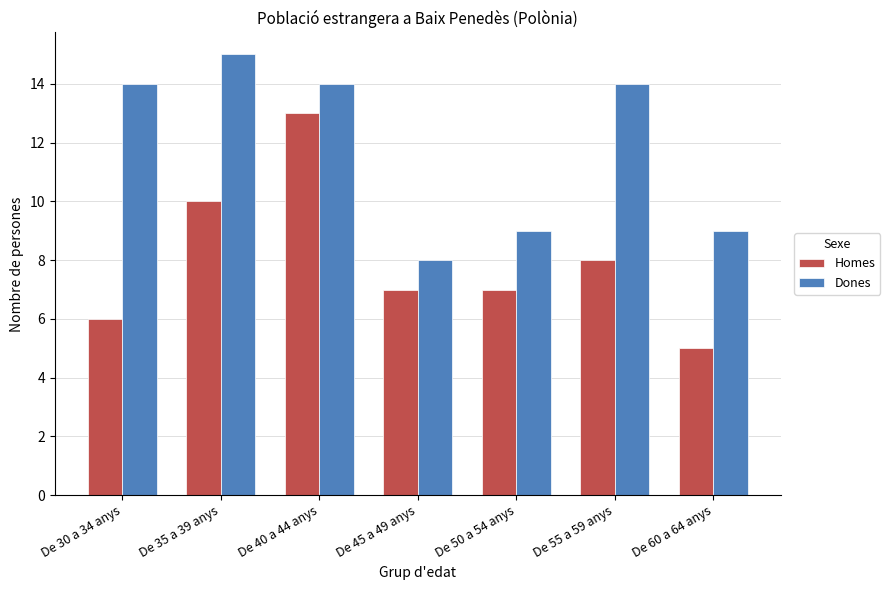

What is the label of the 3rd bar from the right?

De 50 a 54 anys